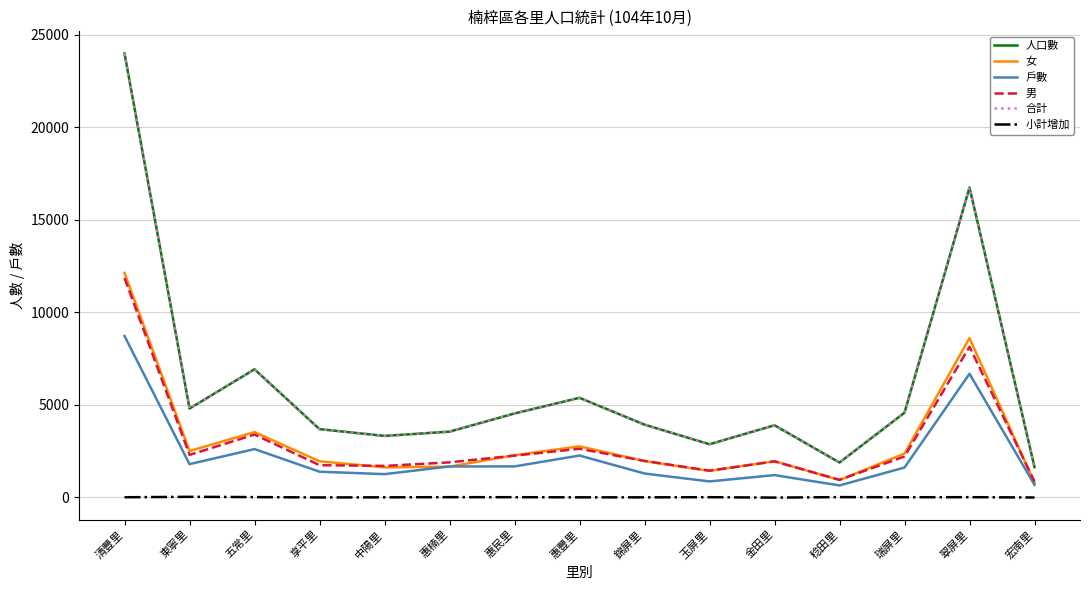

Which has a higher value, 金田里 or 東寧里?

東寧里